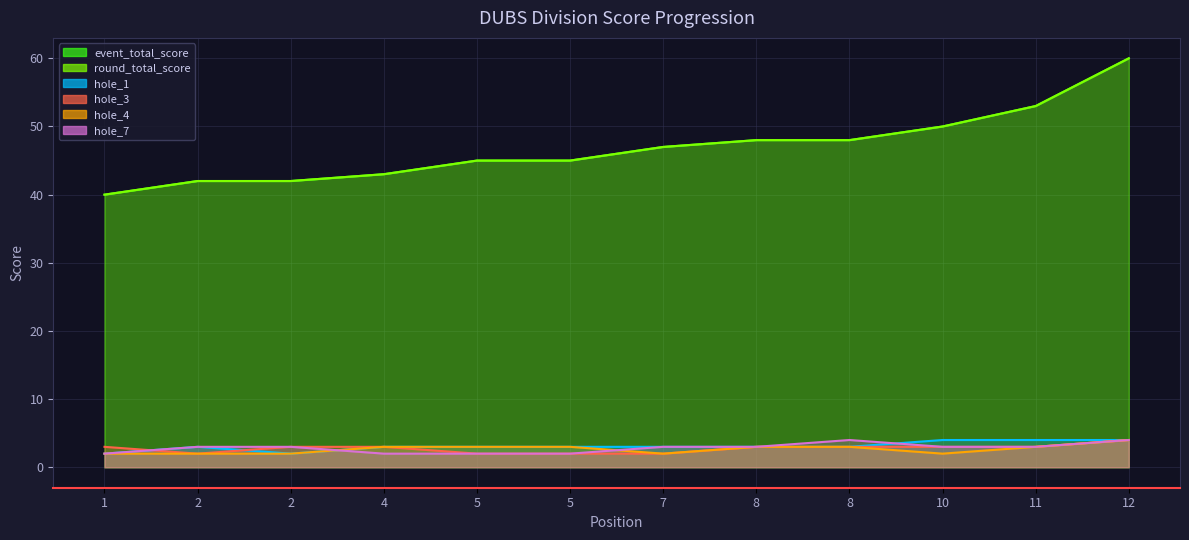

What are all the series names shown in the legend?

event_total_score, round_total_score, hole_1, hole_3, hole_4, hole_7